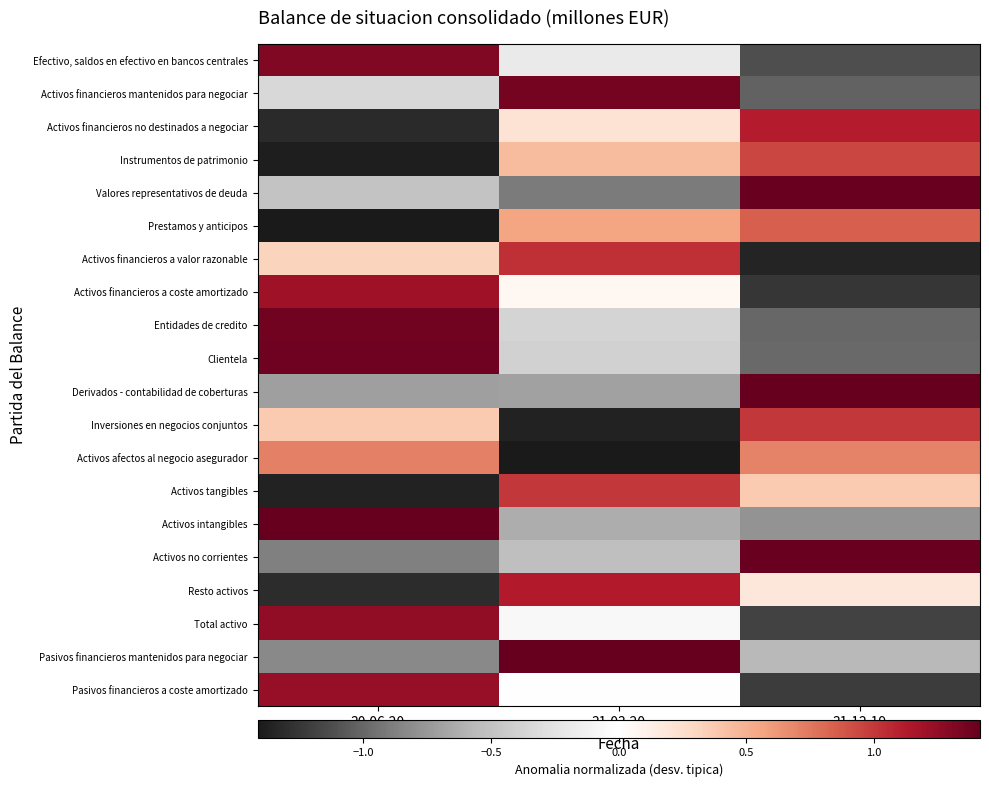

Reading left to right, list all the values displayed in this chart.

Efectivo, saldos en efectivo en bancos centrales: 30.06.20=1.3	31.03.20=-0.2	31.12.19=-1.1
Activos financieros mantenidos para negociar: 30.06.20=-0.3	31.03.20=1.4	31.12.19=-1.0
Activos financieros no destinados a negociar: 30.06.20=-1.3	31.03.20=0.2	31.12.19=1.1
Instrumentos de patrimonio: 30.06.20=-1.4	31.03.20=0.4	31.12.19=0.9
Valores representativos de deuda: 30.06.20=-0.5	31.03.20=-0.9	31.12.19=1.4
Prestamos y anticipos: 30.06.20=-1.4	31.03.20=0.6	31.12.19=0.8
Activos financieros a valor razonable: 30.06.20=0.3	31.03.20=1.0	31.12.19=-1.4
Activos financieros a coste amortizado: 30.06.20=1.2	31.03.20=0.1	31.12.19=-1.3
Entidades de credito: 30.06.20=1.4	31.03.20=-0.4	31.12.19=-1.0
Clientela: 30.06.20=1.4	31.03.20=-0.4	31.12.19=-1.0
Derivados - contabilidad de coberturas: 30.06.20=-0.7	31.03.20=-0.7	31.12.19=1.4
Inversiones en negocios conjuntos: 30.06.20=0.4	31.03.20=-1.4	31.12.19=1.0
Activos afectos al negocio asegurador: 30.06.20=0.7	31.03.20=-1.4	31.12.19=0.7
Activos tangibles: 30.06.20=-1.4	31.03.20=1.0	31.12.19=0.4
Activos intangibles: 30.06.20=1.4	31.03.20=-0.6	31.12.19=-0.8
Activos no corrientes: 30.06.20=-0.9	31.03.20=-0.5	31.12.19=1.4
Resto activos: 30.06.20=-1.3	31.03.20=1.1	31.12.19=0.2
Total activo: 30.06.20=1.3	31.03.20=-0.1	31.12.19=-1.2
Pasivos financieros mantenidos para negociar: 30.06.20=-0.8	31.03.20=1.4	31.12.19=-0.6
Pasivos financieros a coste amortizado: 30.06.20=1.2	31.03.20=-0.0	31.12.19=-1.2